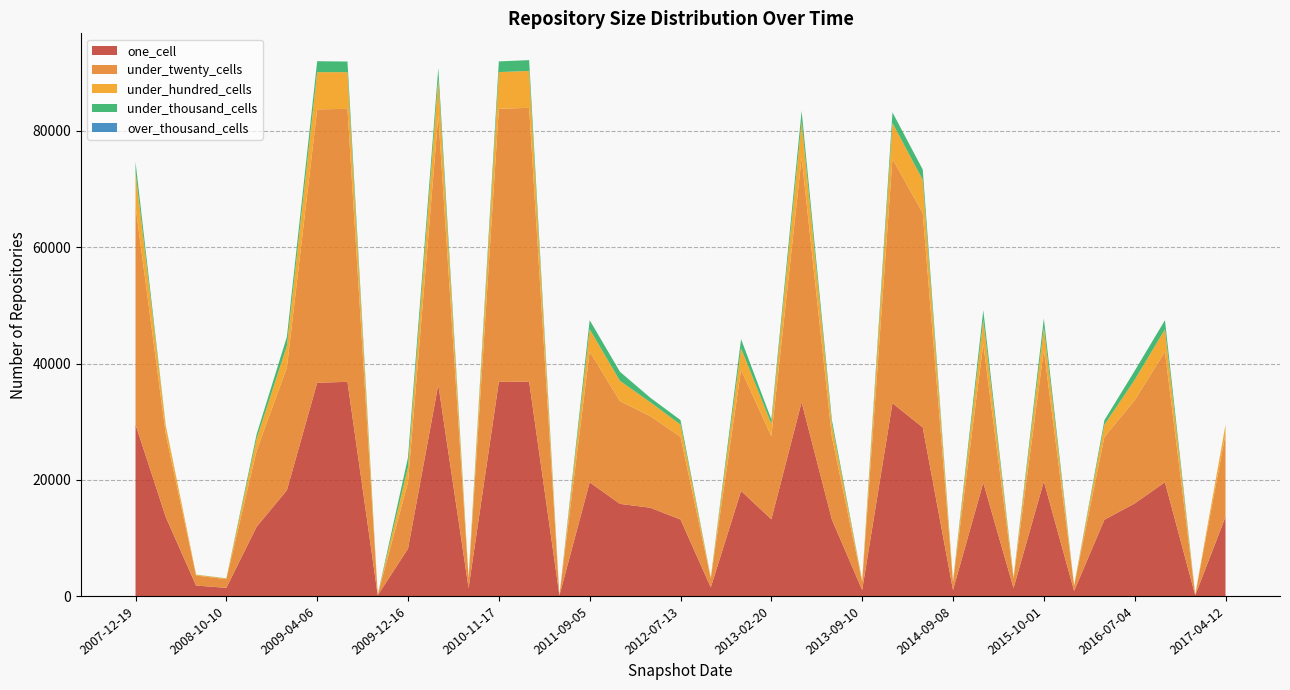

Reading left to right, what are all the values shown in this chart?

one_cell: 29509	13589	1821	1430	11934	18211	36850	148	8163	36356	1381	36849	36879	105	19571	15864	15205	13177	1509	18088	13215	33349	13171	1054	33179	29016	1054	19501	1381	19728	906	13142	15932	19589	148	13632	36703
under_twenty_cells: 37525	14191	1726	1488	13086	21121	46949	104	11443	46295	1654	46961	47099	17	22495	17678	15755	14222	1559	20852	14289	42076	14220	1381	42009	36885	1381	23880	1654	22629	905	14236	17759	22467	104	14261	47006
under_hundred_cells: 5785	1502	129	124	2060	3716	6303	28	2585	6302	214	6314	6340	0	3831	3483	2395	2108	126	3682	2113	6191	2108	189	6178	5695	189	4127	214	3847	17	2101	3495	3833	28	1521	6401
under_thousand_cells: 1831	45	26	26	770	1566	1831	11	1678	1864	53	1833	1857	0	1565	1560	775	771	26	1570	773	1842	771	53	1826	1772	53	1662	53	1566	0	773	1559	1564	11	62	1883
over_thousand_cells: 0	0	0	0	0	0	0	0	0	0	0	0	0	0	0	0	0	0	0	0	0	0	0	0	0	0	0	0	0	0	0	0	0	0	0	0	0